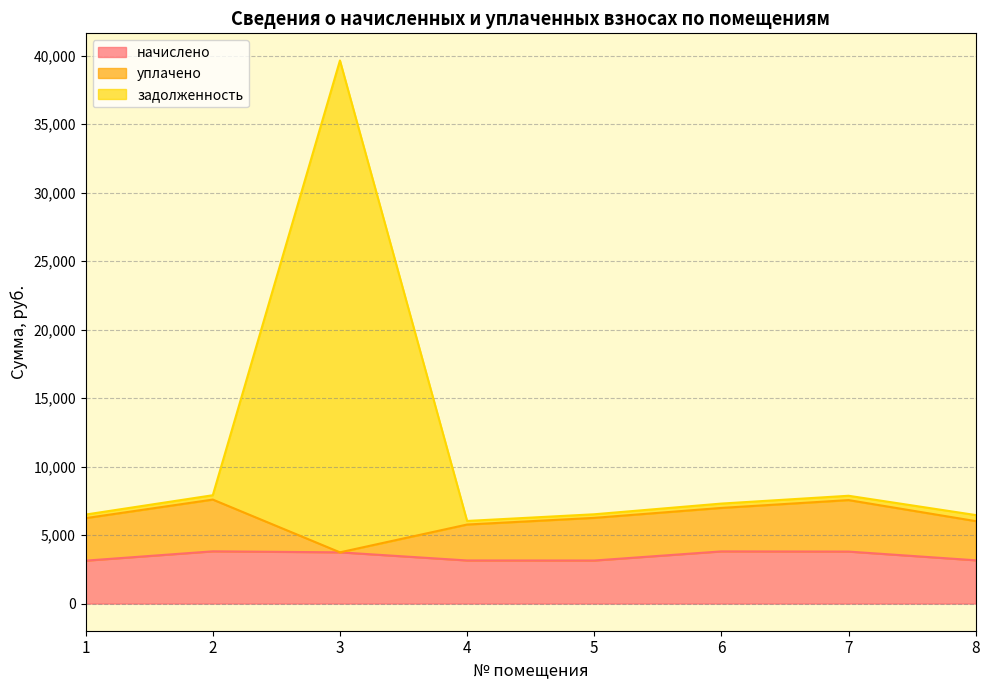

What is the total value across all series at 3?

39641.7